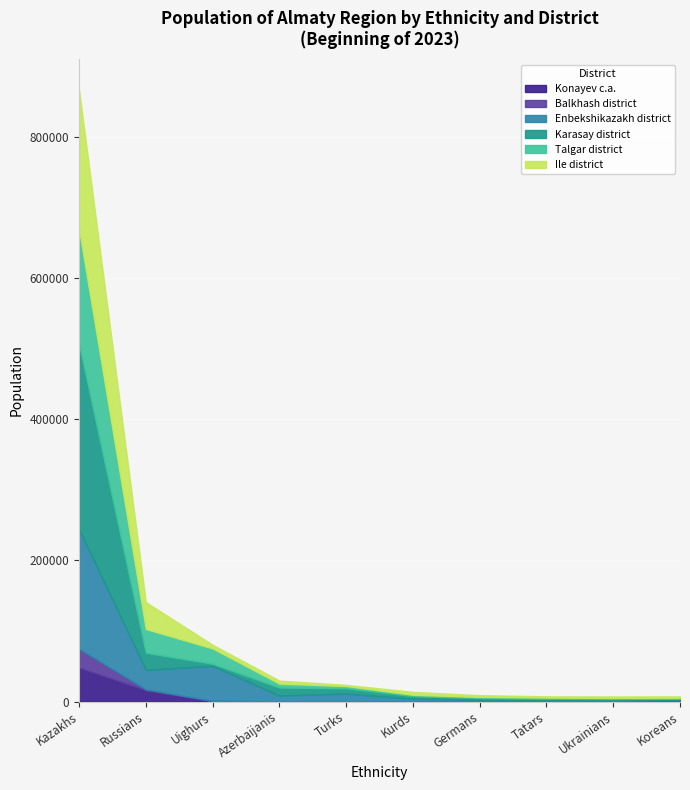

What is the average value of the Ile district series?

25935